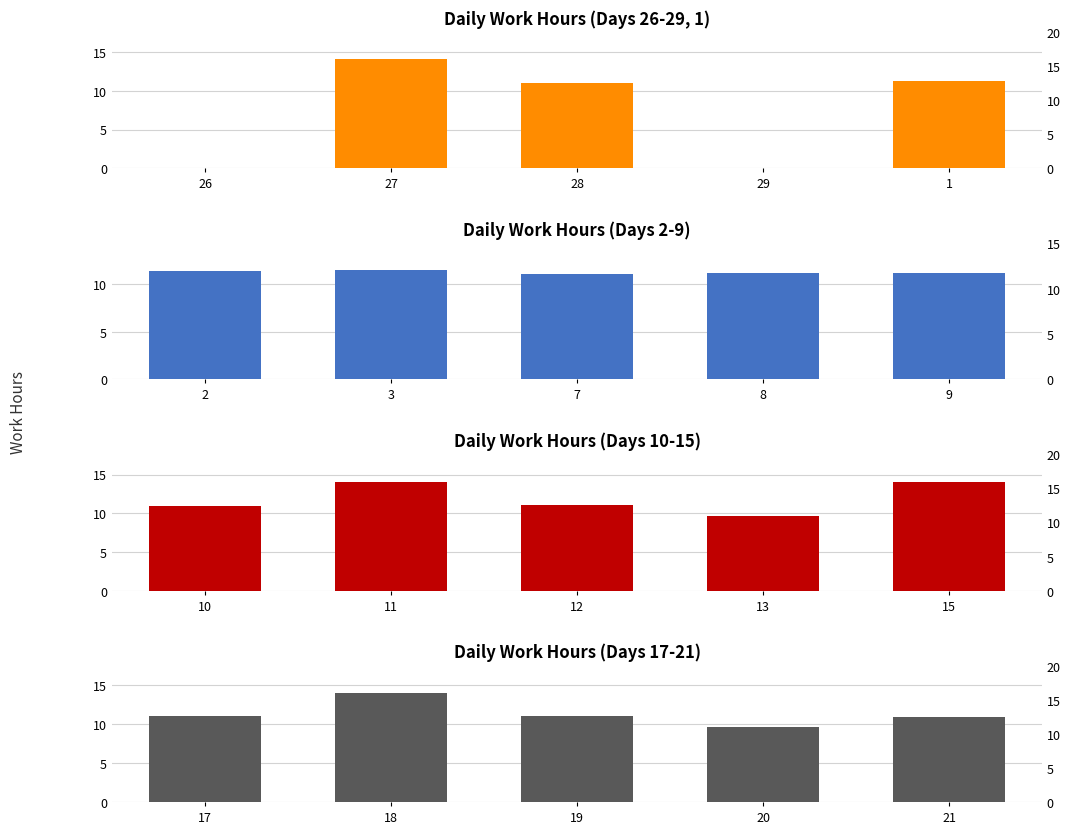

What is the maximum value for Daily Work Hours (Days 17-21)?

14.0